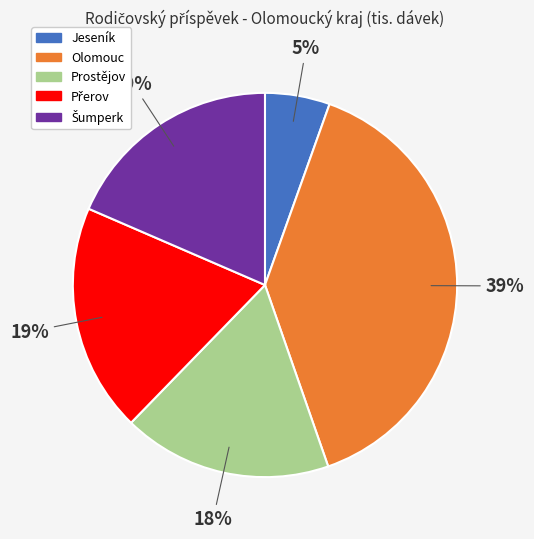

How many segments does this pie chart have?

5